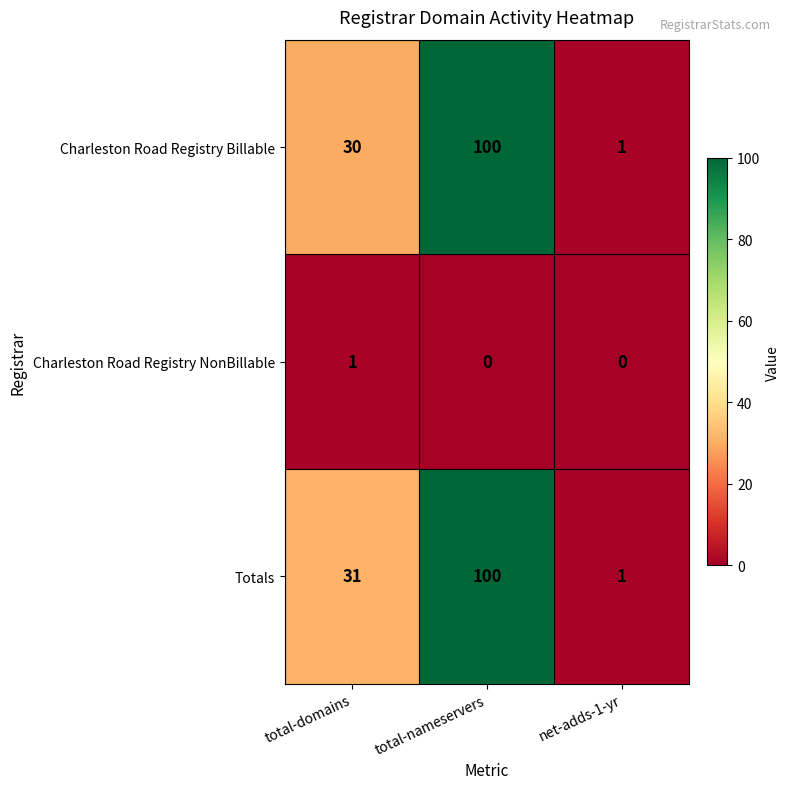

What is the sum of the Totals values at net-adds-1-yr and total-domains?

32